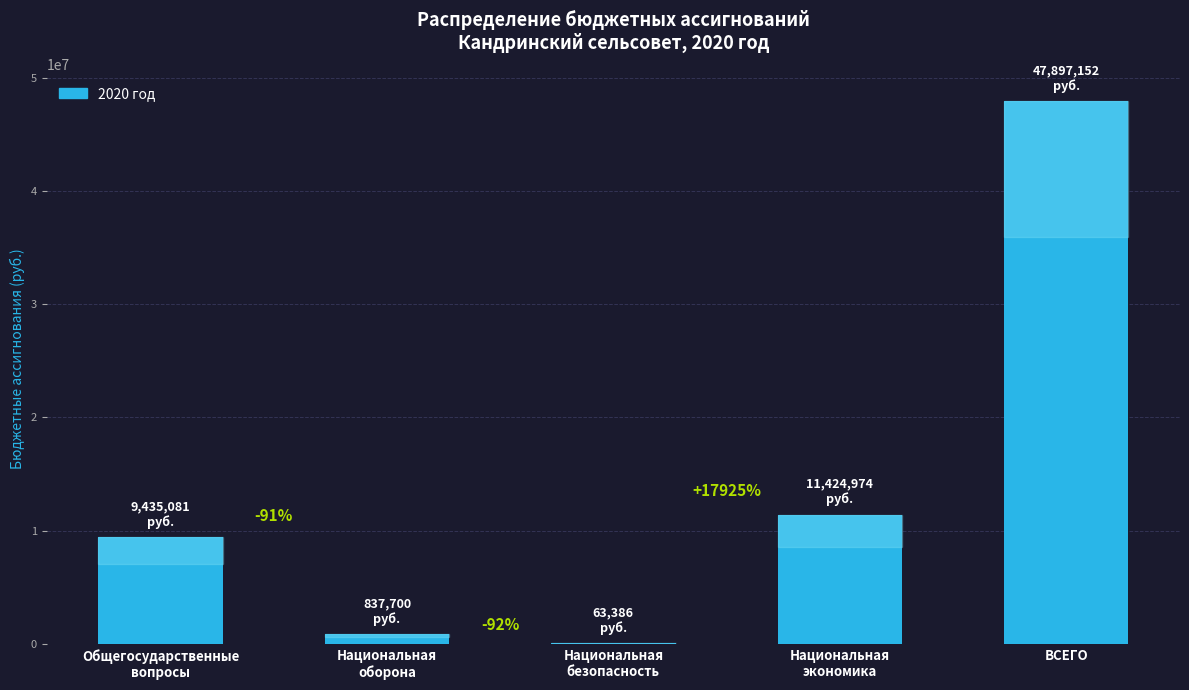

Reading left to right, what are all the values shown in this chart?

Общегосударственные
вопросы=9435080.8	Национальная
оборона=837700.0	Национальная
безопасность=63385.6	Национальная
экономика=11424973.7	ВСЕГО=47897151.7